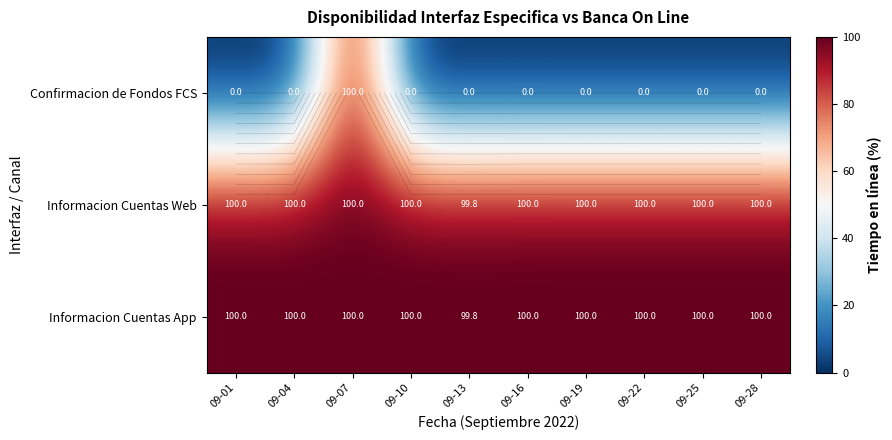

List the series in order of their peak value, lowest first.

Confirmacion de Fondos FCS, Informacion Cuentas Web, Informacion Cuentas App